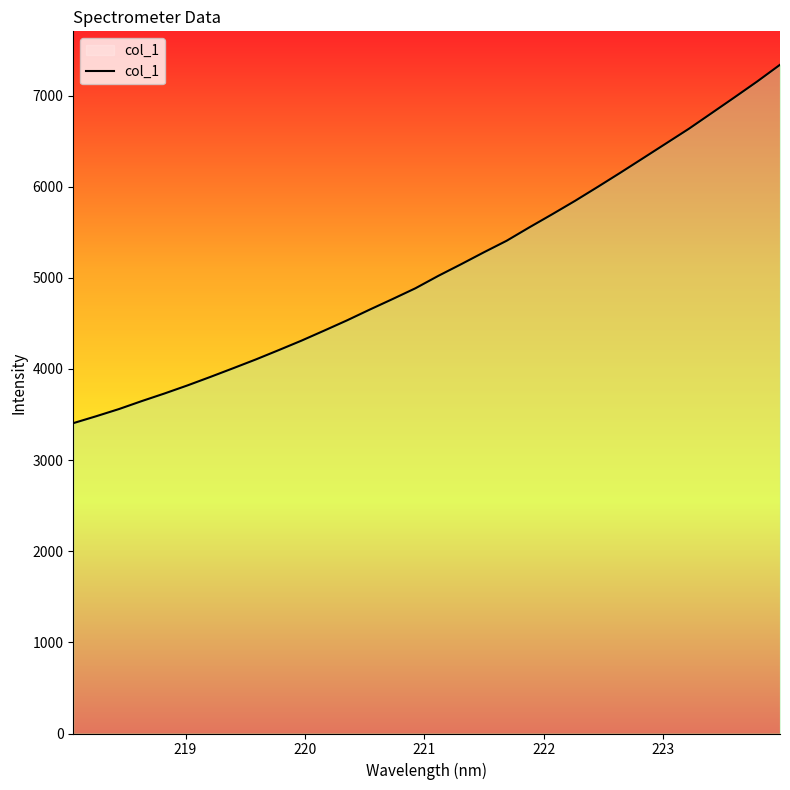

What is the difference between the maximum and minimum values?

3932.8